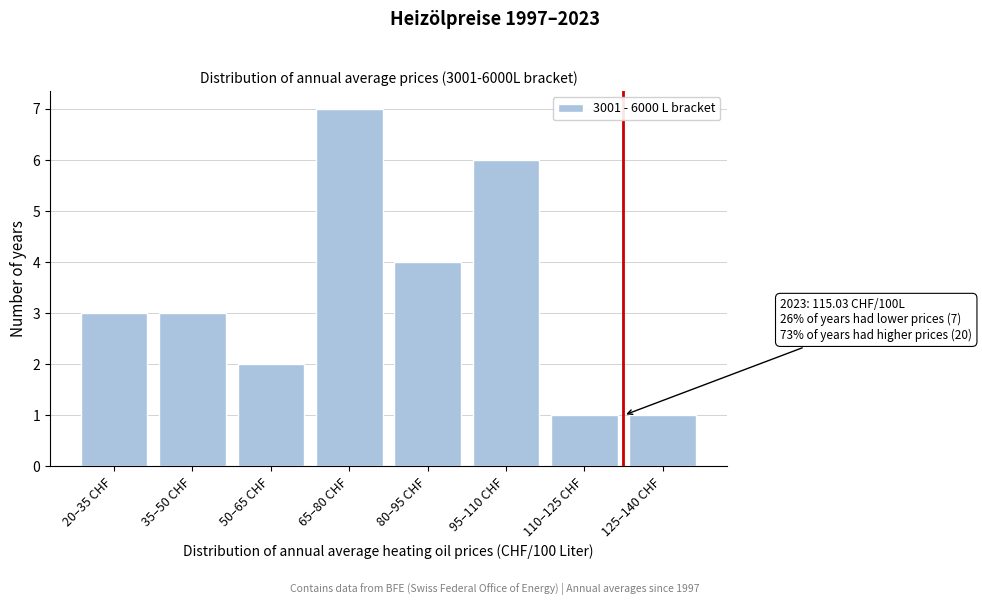

Reading left to right, extract all data points from this chart.

20–35 CHF=3	35–50 CHF=3	50–65 CHF=2	65–80 CHF=7	80–95 CHF=4	95–110 CHF=6	110–125 CHF=1	125–140 CHF=1